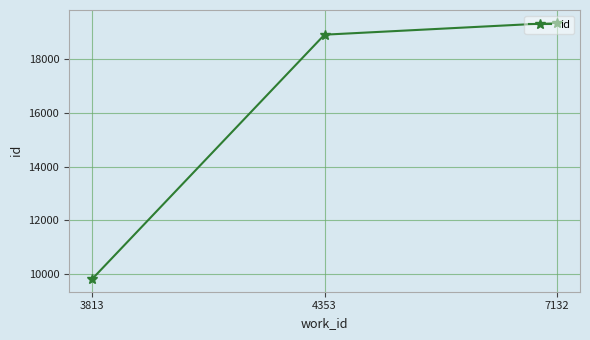

Is it true that the value at 4353 is 33374?

False